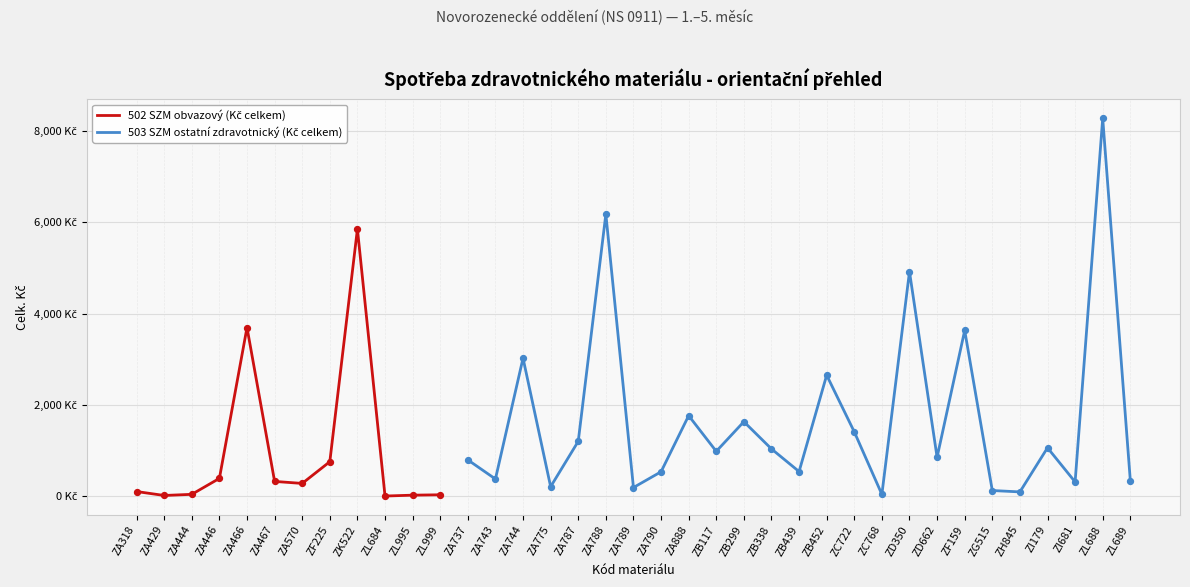

At how many categories does at least one series exceed 1209?

11